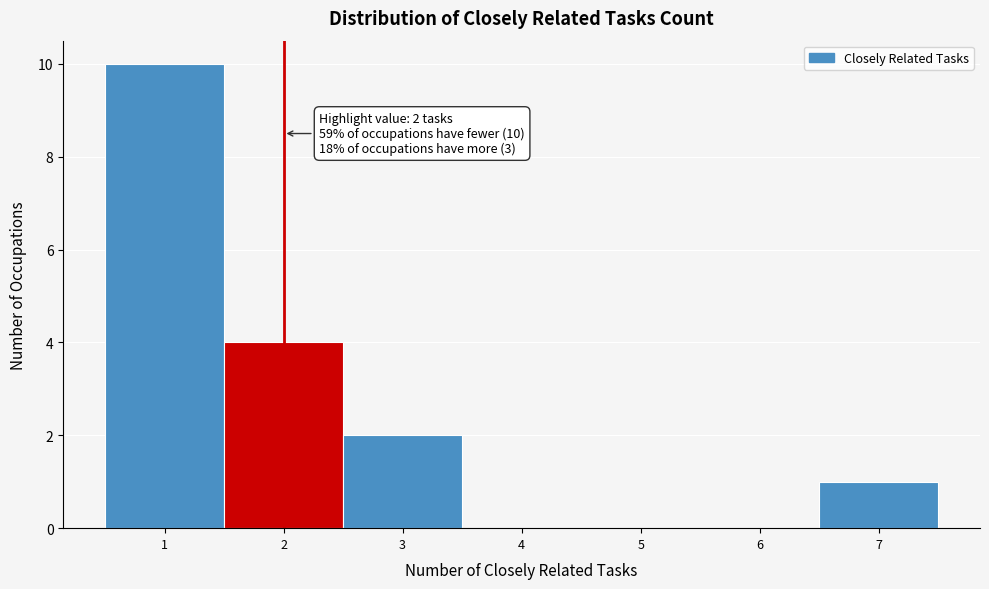

Over which range of the x-axis is the bar tallest?

0.5 to 1.5